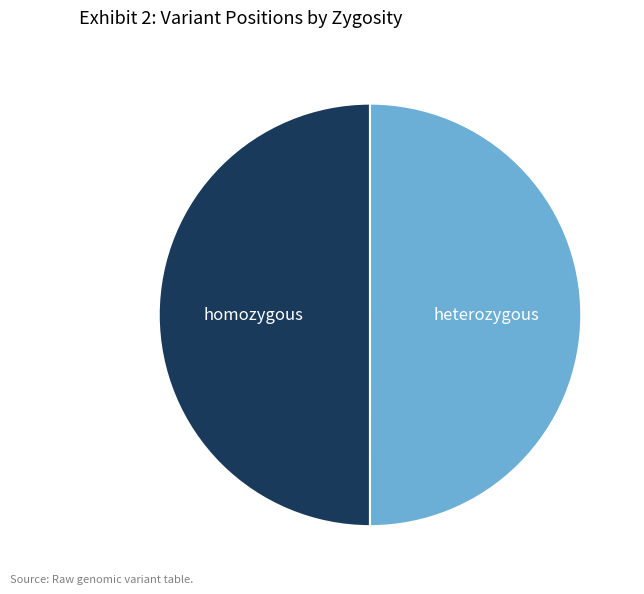

Approximately how many times larger is the value at heterozygous compared to homozygous?

1.0